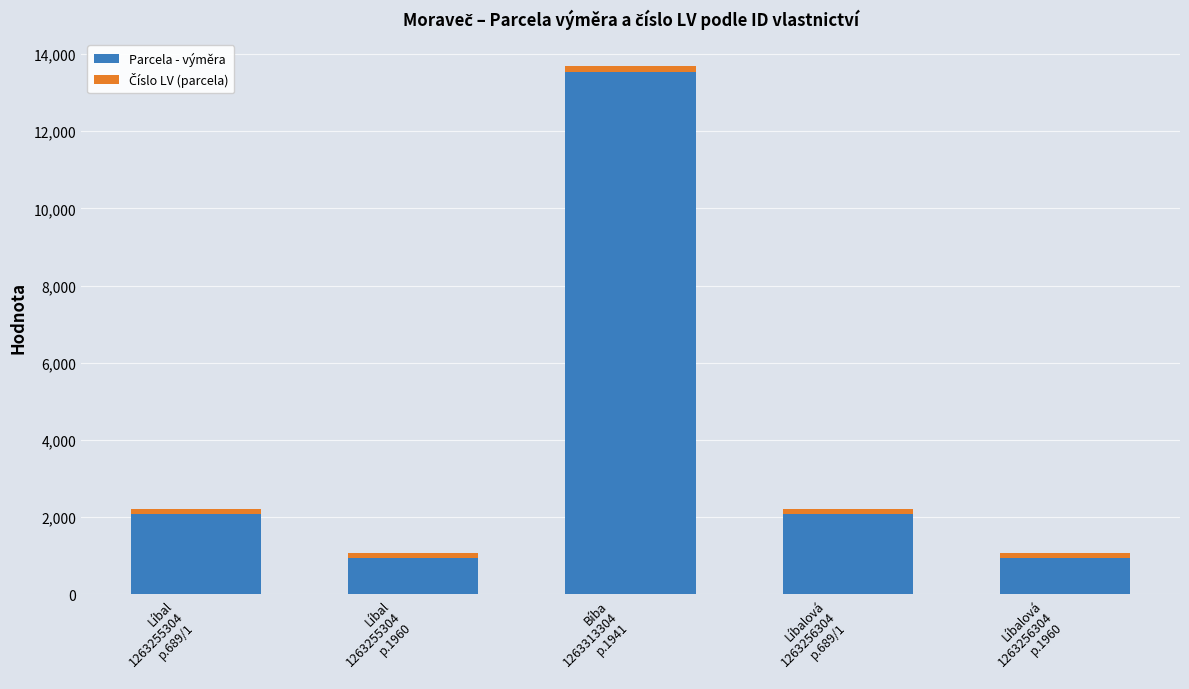

What is the total value across all series at Bíba
1263313304
p.1941?

13697